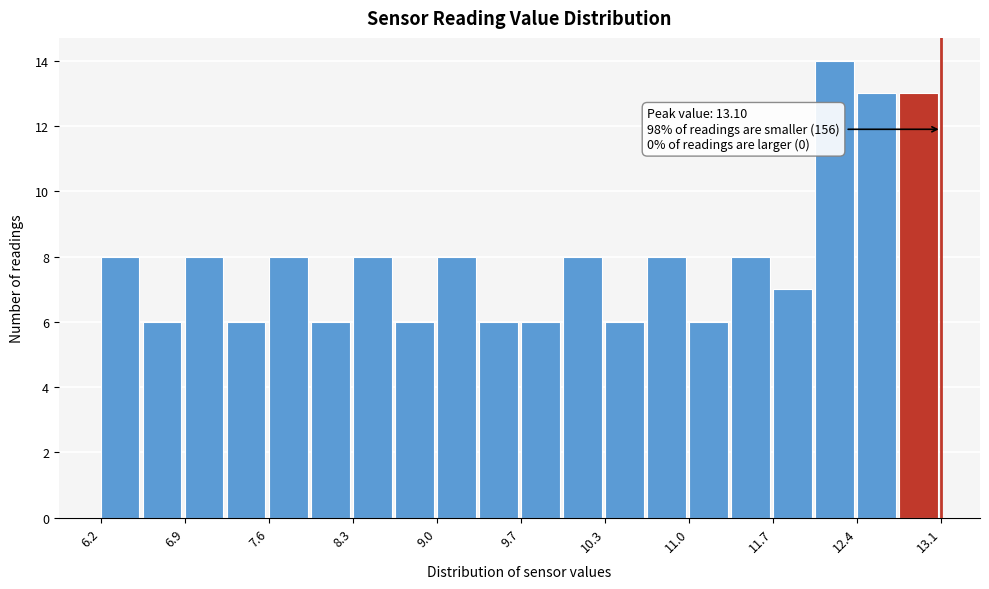

Around what value on the x-axis is the tallest bar? Give the approximate position of its centre, as read against the axis.

12.2